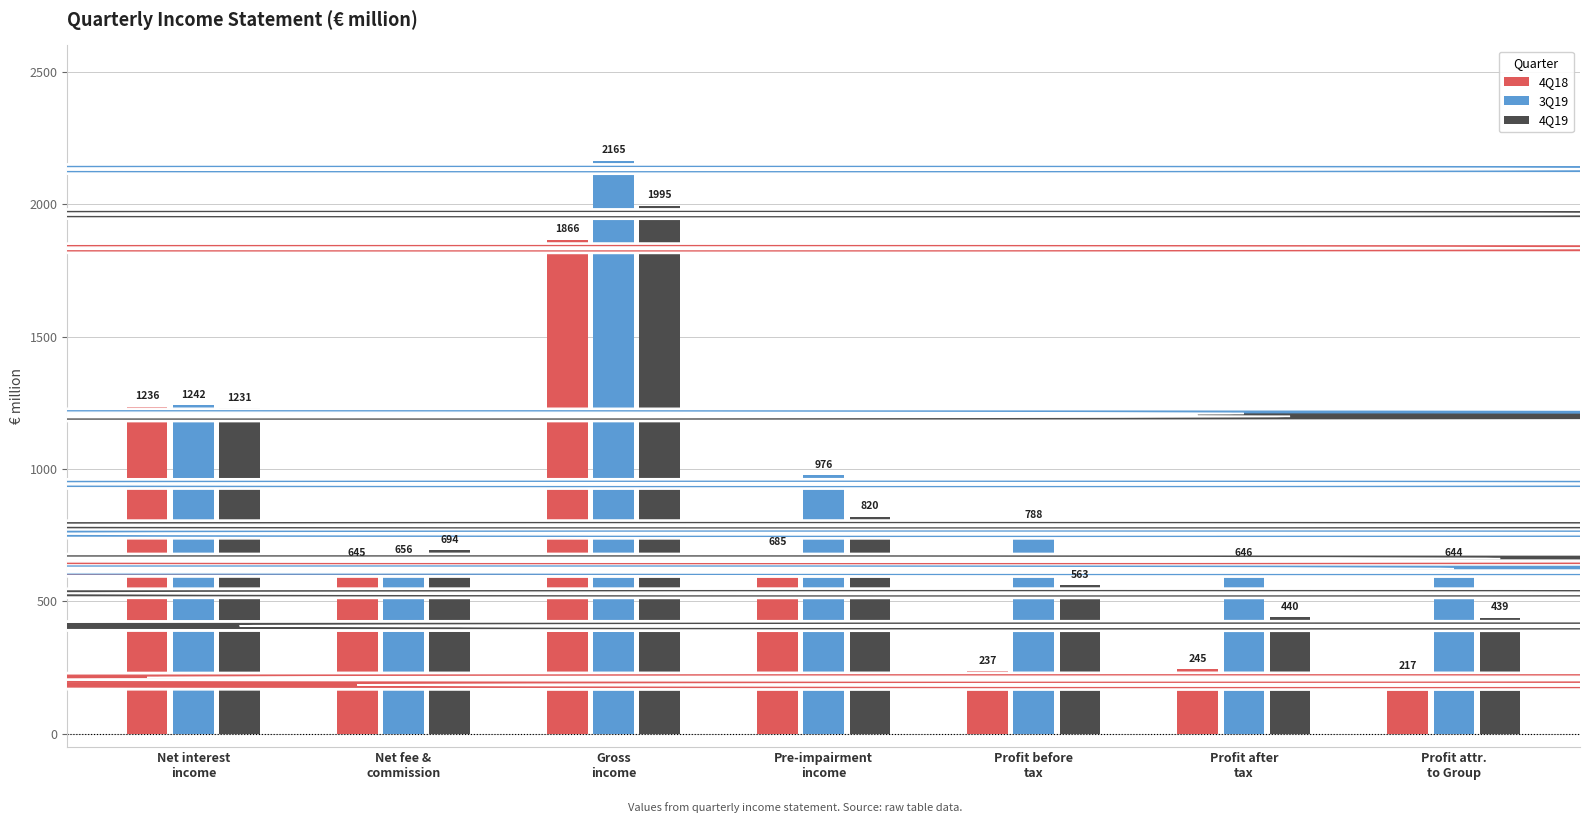

What is the lowest value of the 4Q19 series?

439